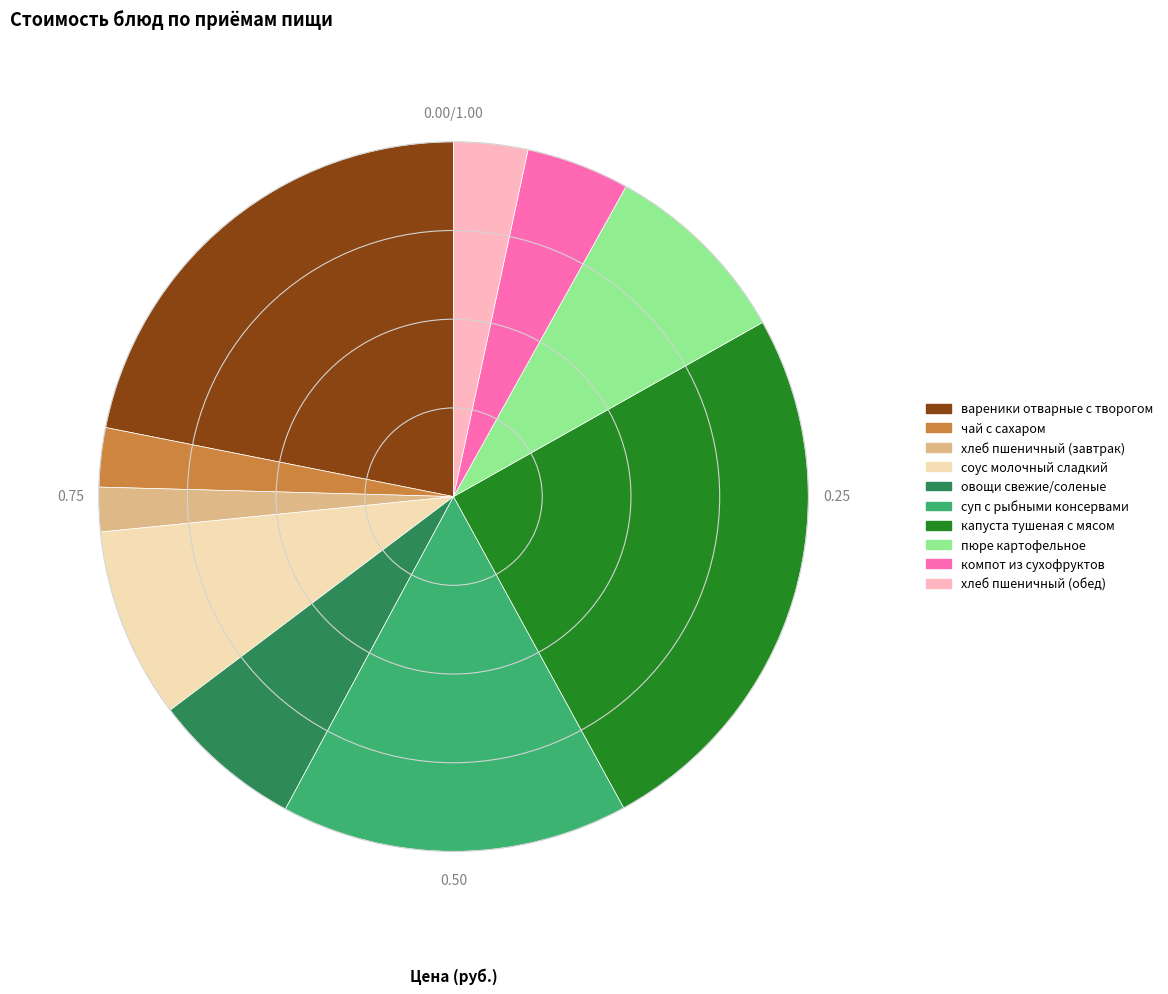

Combined, do компот из сухофруктов and хлеб пшеничный (завтрак) account for over 50%?

No